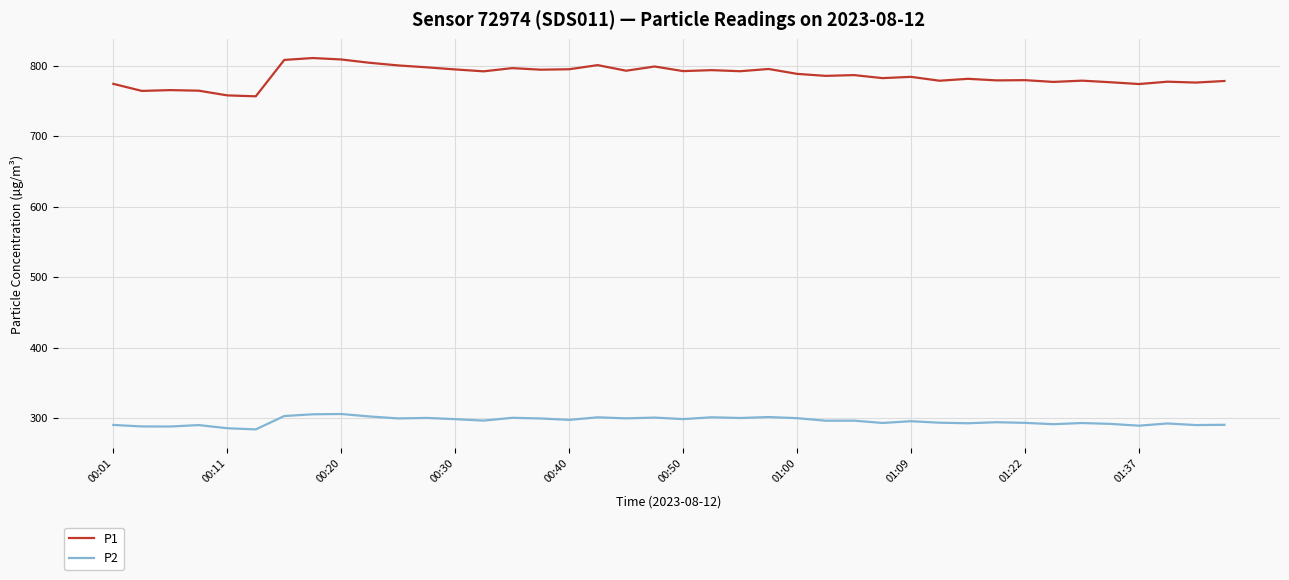

What is the difference between the maximum and minimum values in the P1 series?

54.3